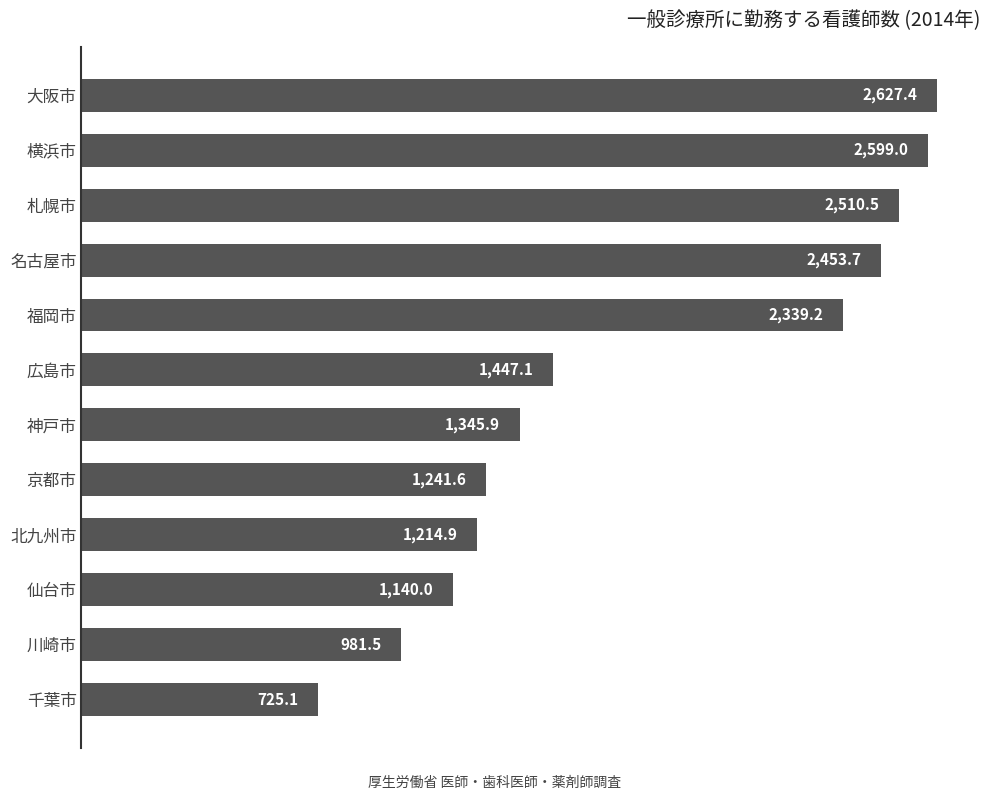

Which has a higher value, 仙台市 or 神戸市?

神戸市